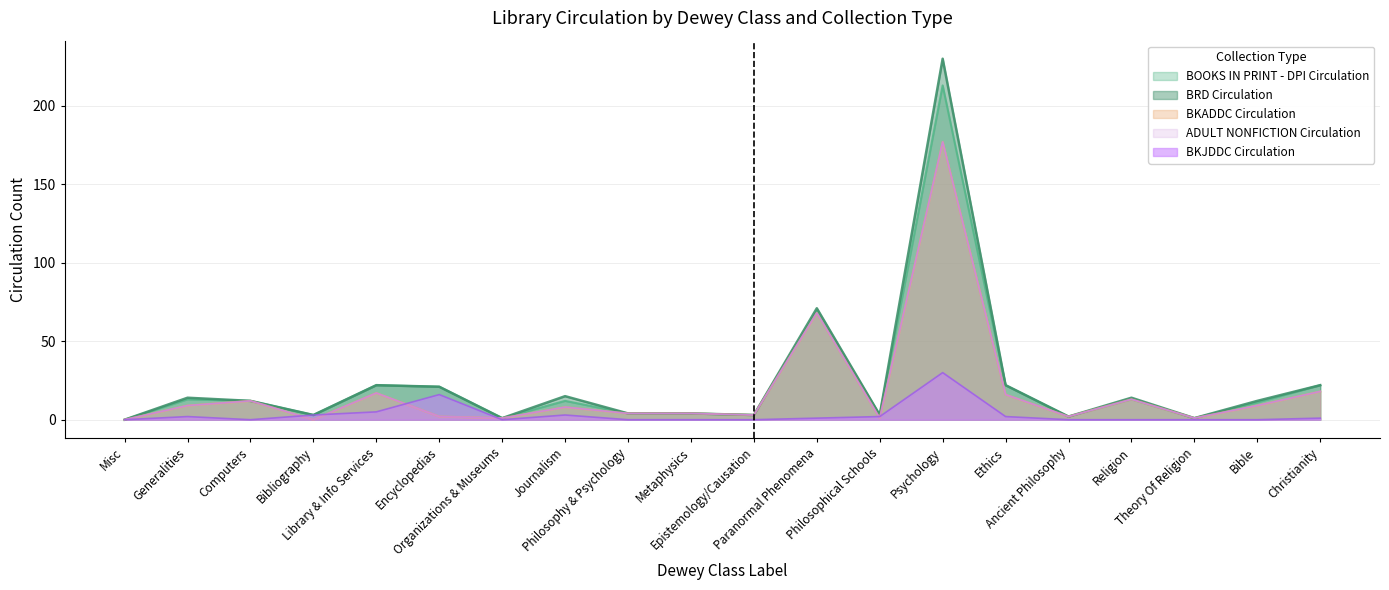

Does the chart have visible grid lines?

Yes